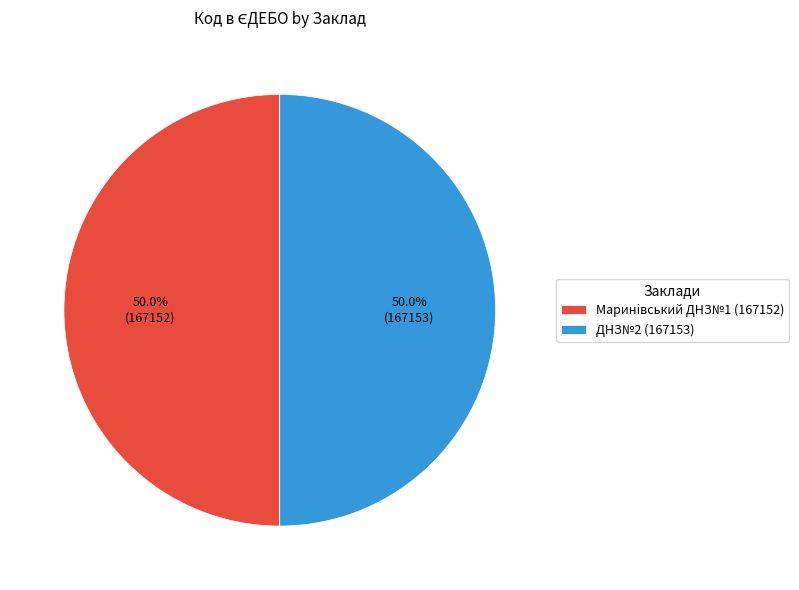

What portion of the pie excludes ДНЗ№2 (167153)?

50.0%